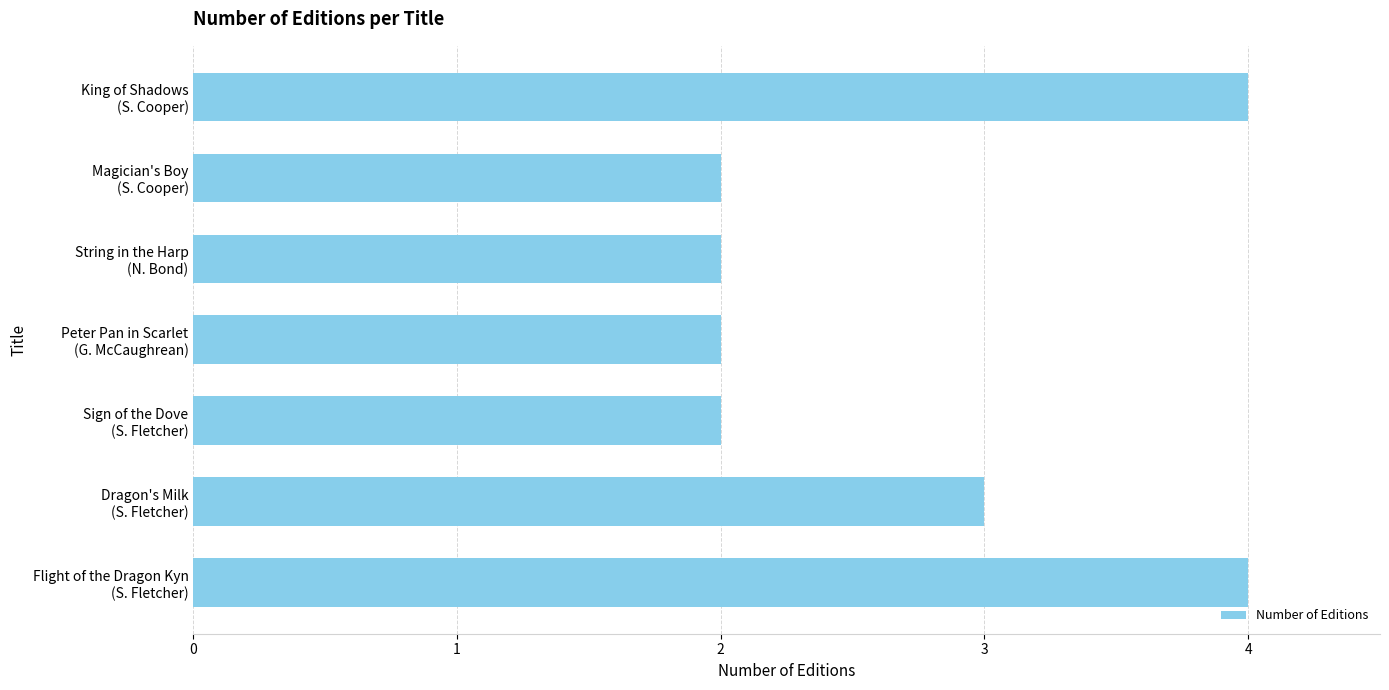

What is the average value?

3